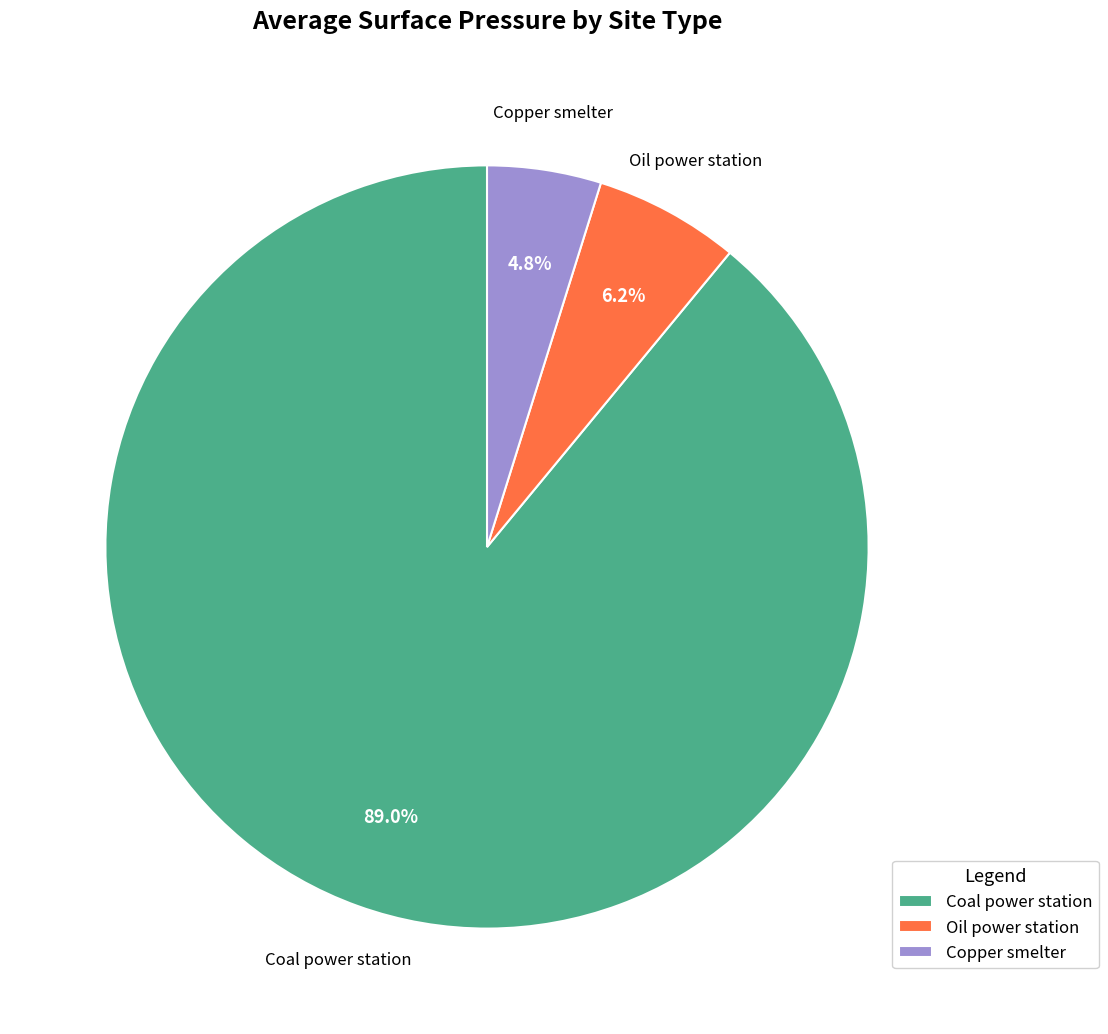

Which category has the biggest portion of the pie?

Coal power station